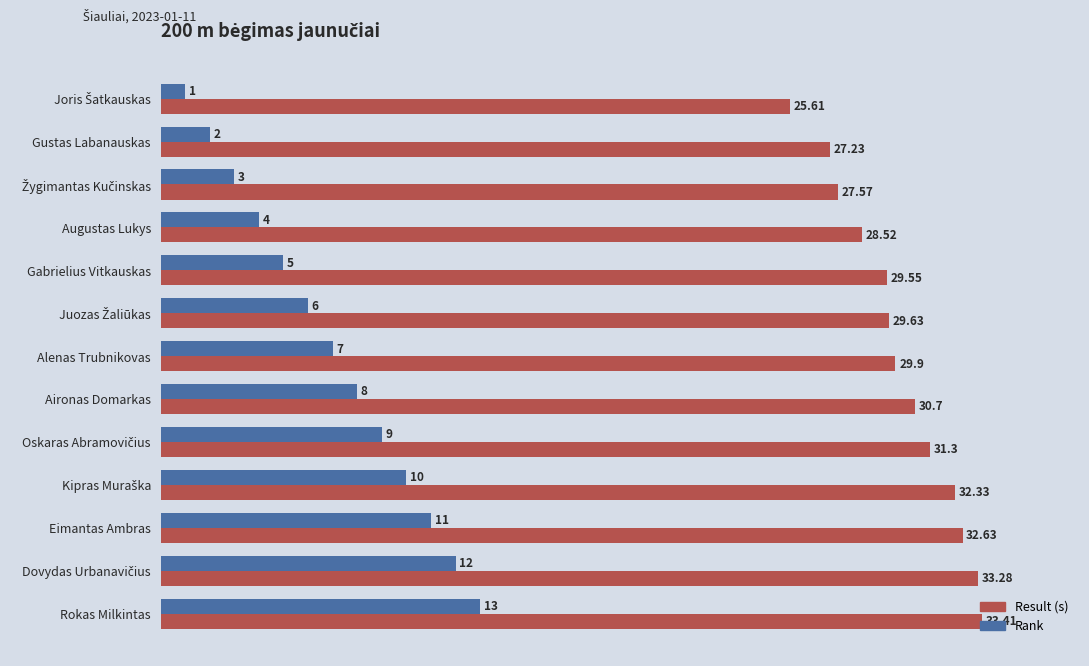

Which series has the largest range (max minus min)?

Rank